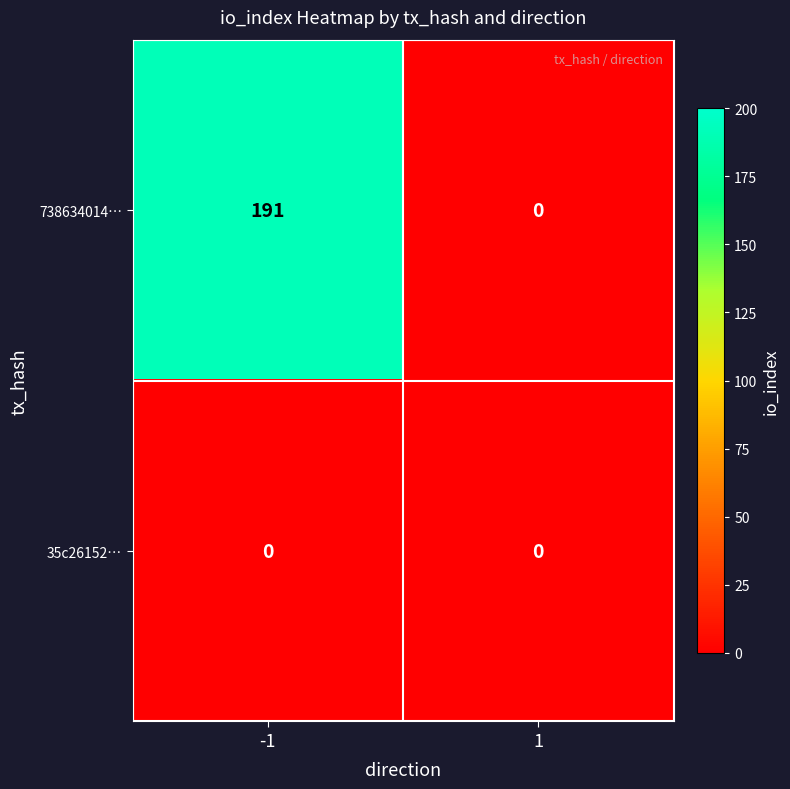

True or false: 738634014… has a value of 279 at -1.

False